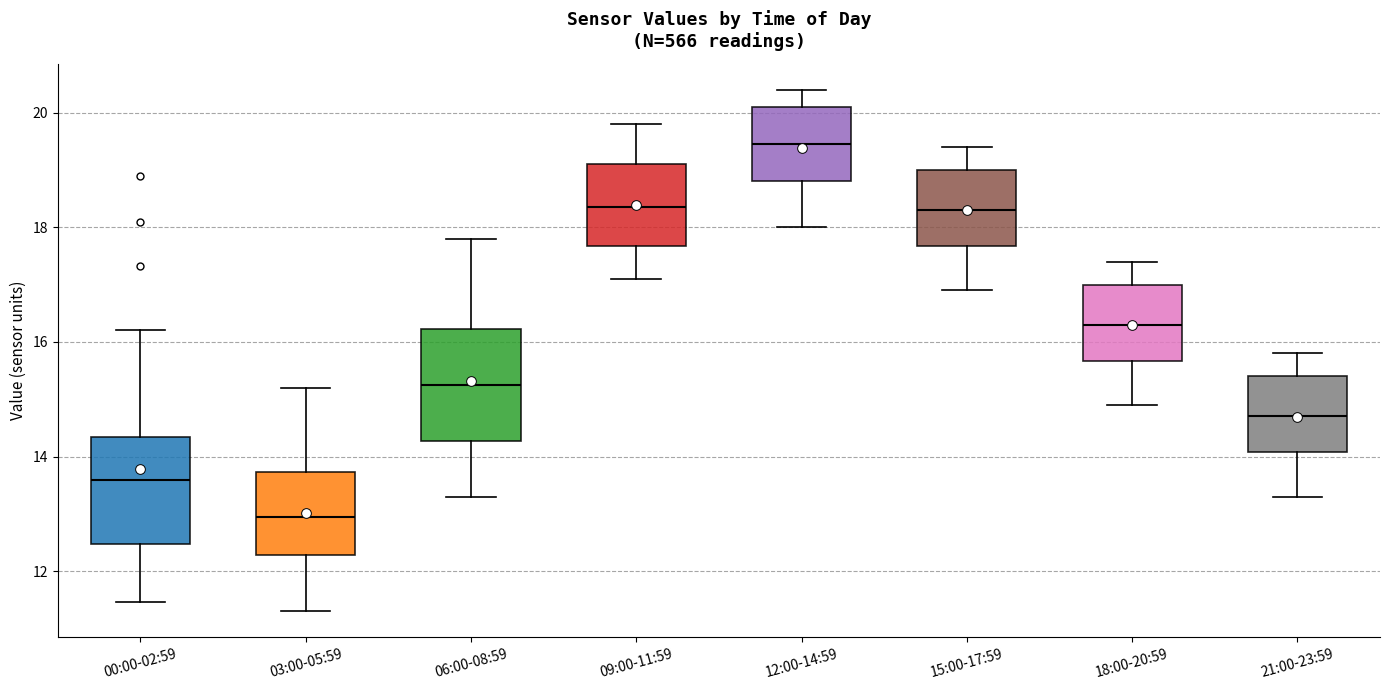

Where does the lower whisker of the box for 18:00-20:59 end on the y-axis? The values are not printed on the chart, so give them approximately, as read against the axis.

15.0